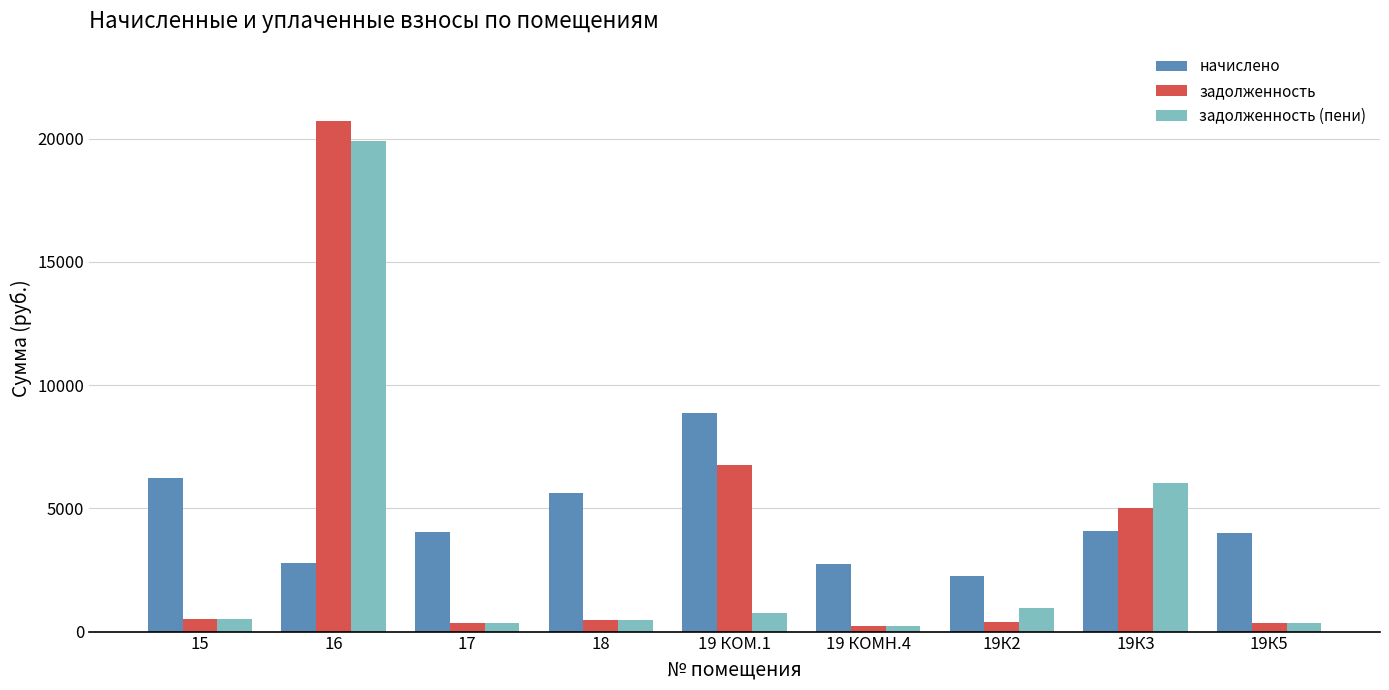

What is the total value across all series at 19К5?

4647.4